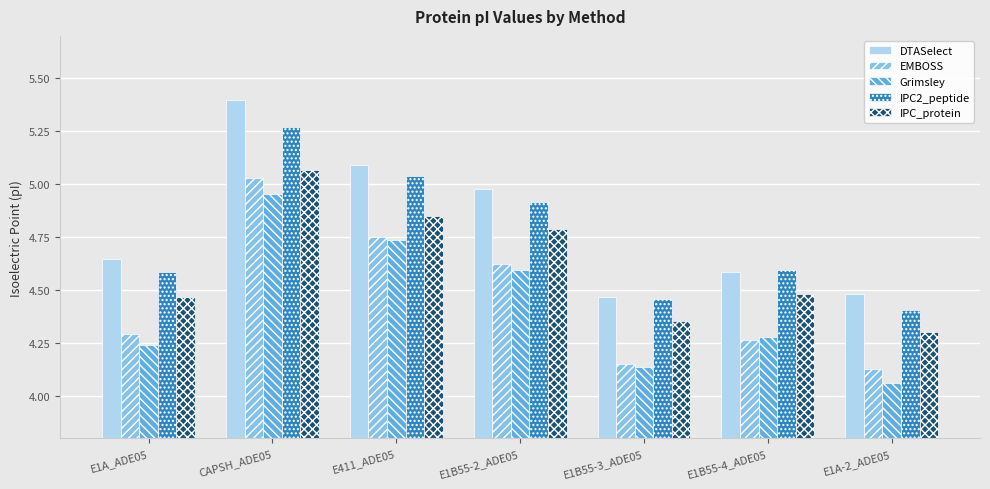

Is the value of Grimsley at E1B55-3_ADE05 greater than the value of EMBOSS at CAPSH_ADE05?

No